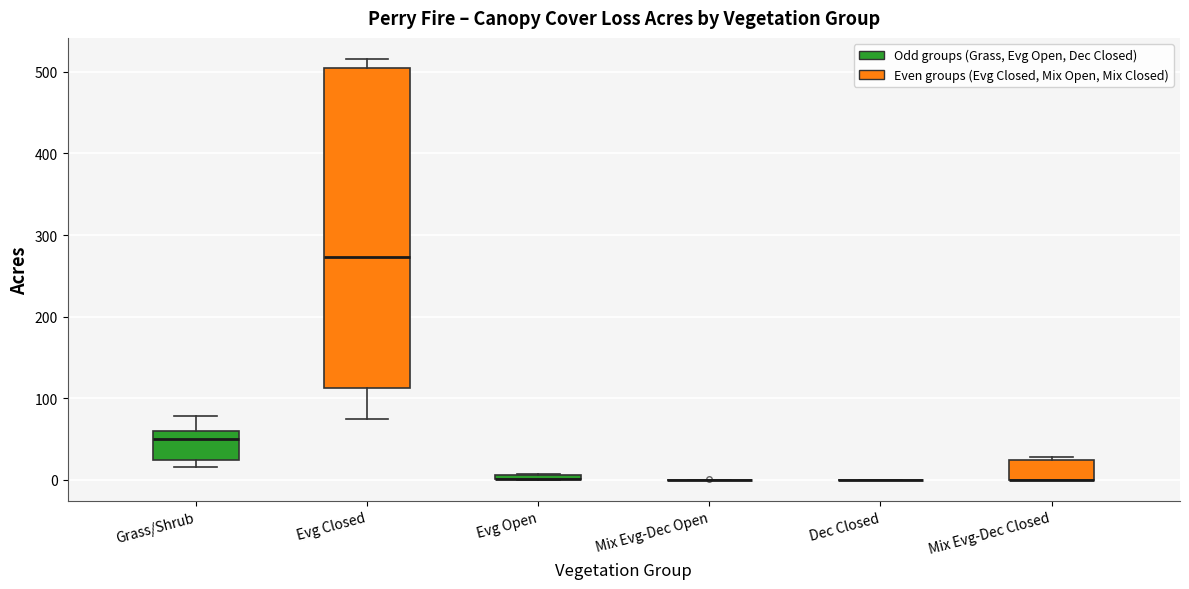

Which box is the tallest, from its lower edge to its upper edge?

Evg Closed